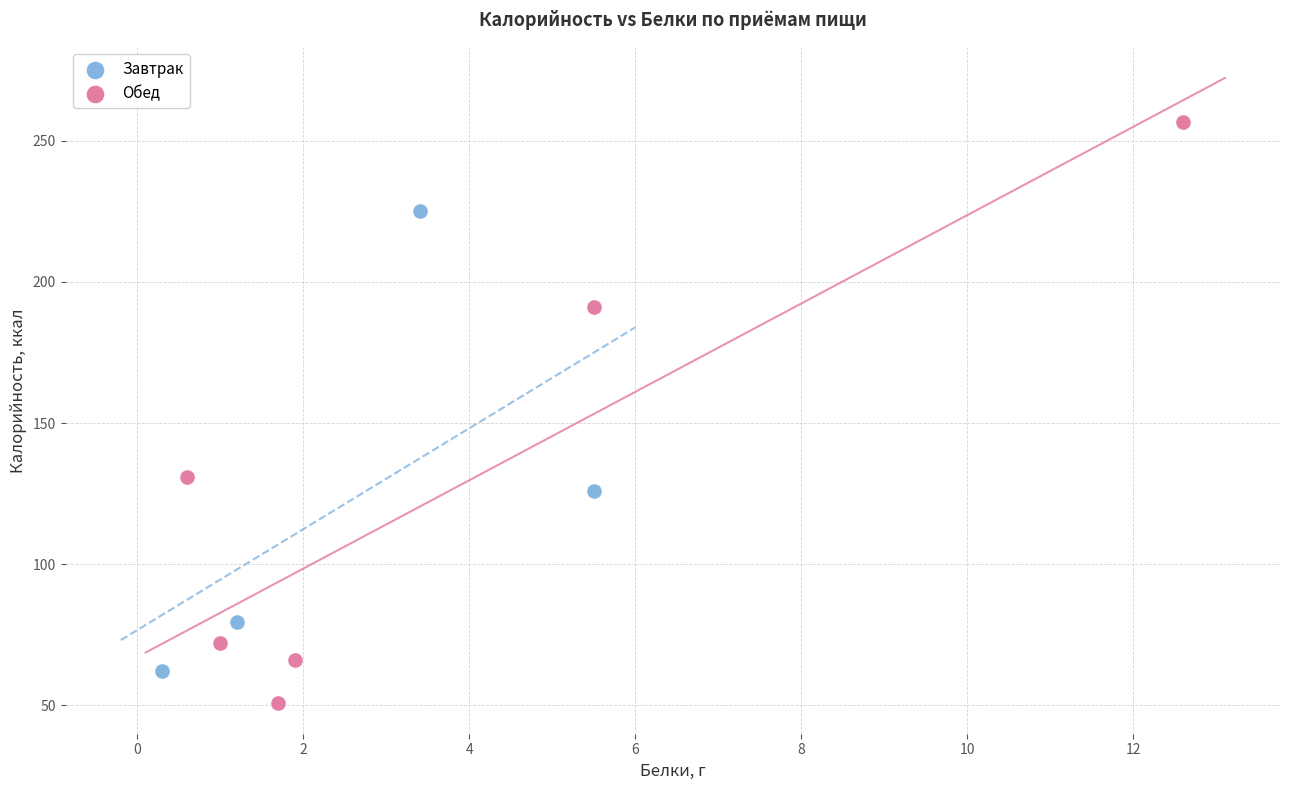

Which series contains the highest Y value?

Обед